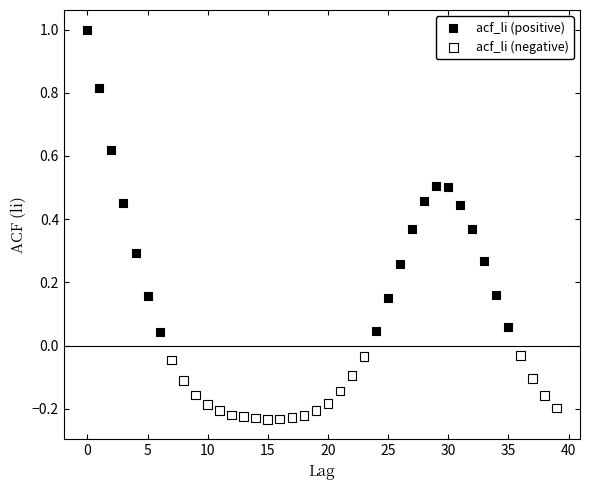

Which series has the largest Y range (max minus min)?

acf_li (positive)